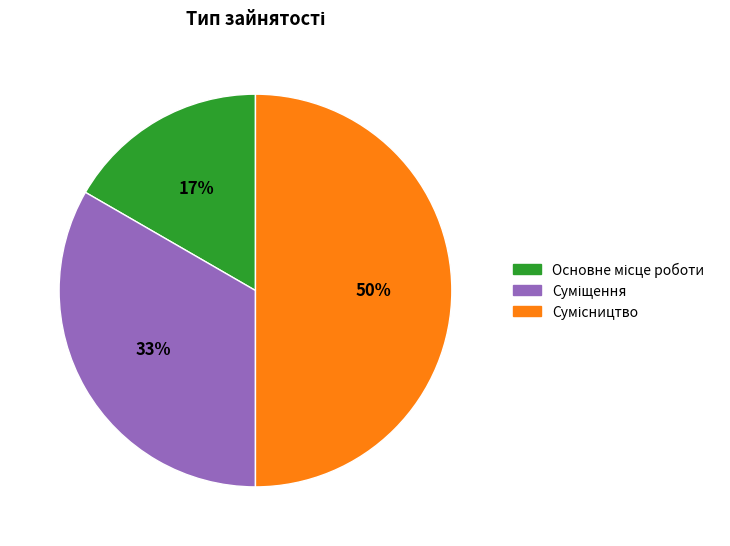

To the nearest percent, what is the difference between the largest and smallest slice percentages?

33%